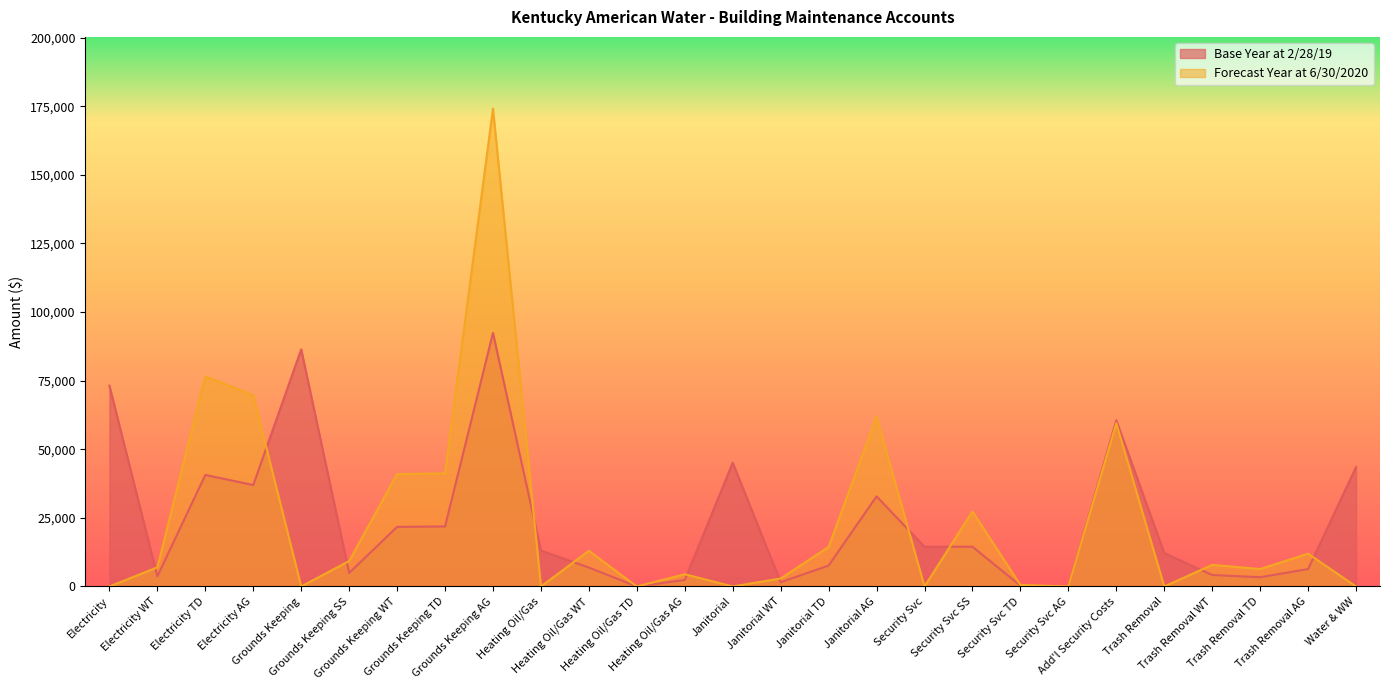

Which series has the largest total across all categories?

Base Year at 2/28/19